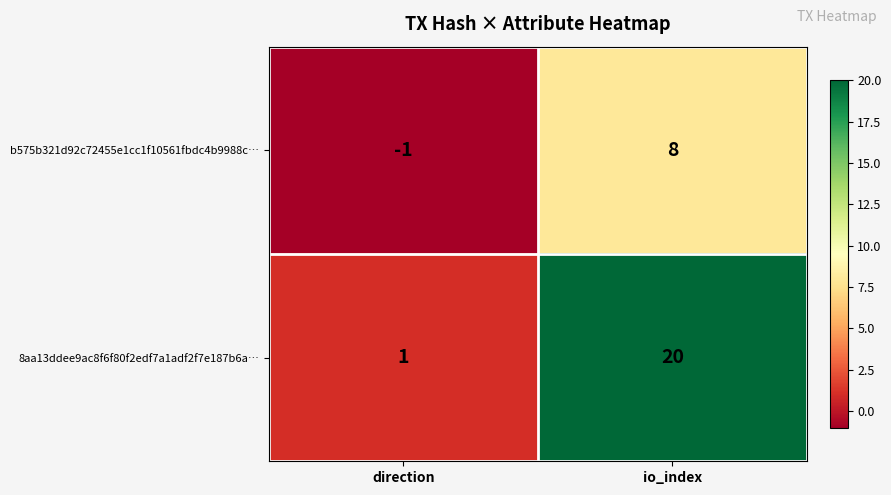

Reading left to right, list all the values displayed in this chart.

b575b321d92c72455e1cc1f10561fbdc4b9988c…: -1	8
8aa13ddee9ac8f6f80f2edf7a1adf2f7e187b6a…: 1	20